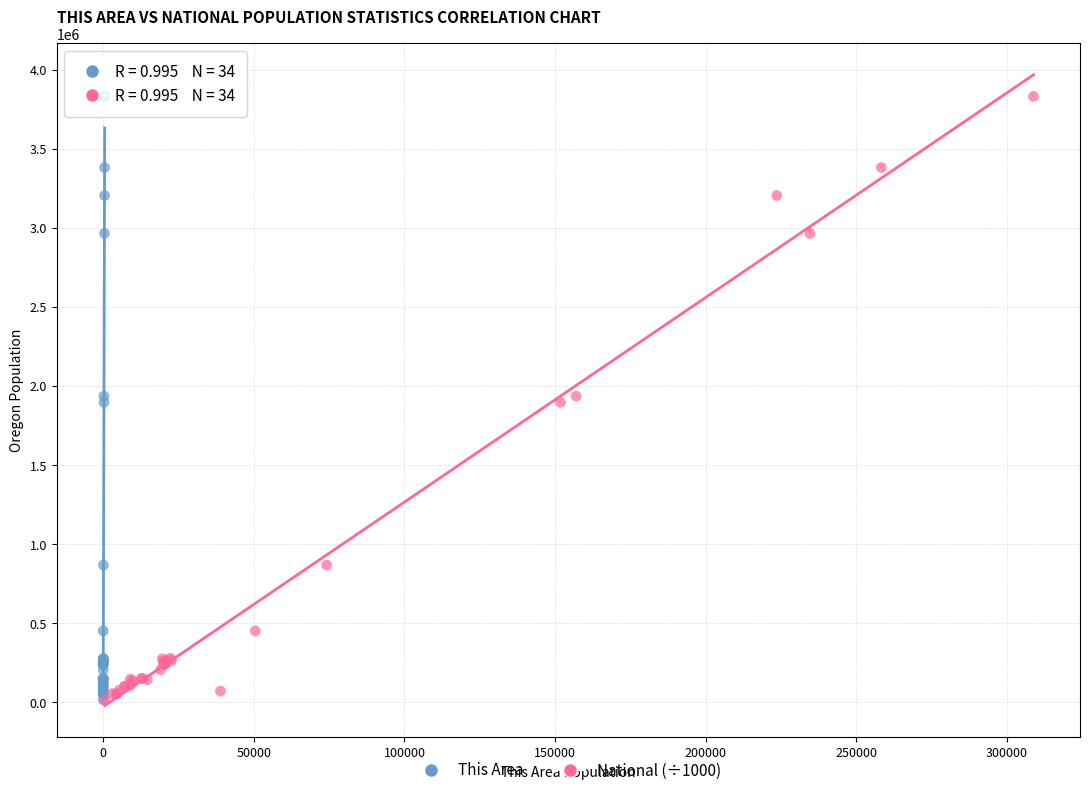

What are all the series names shown in the legend?

This Area, National (÷1000)